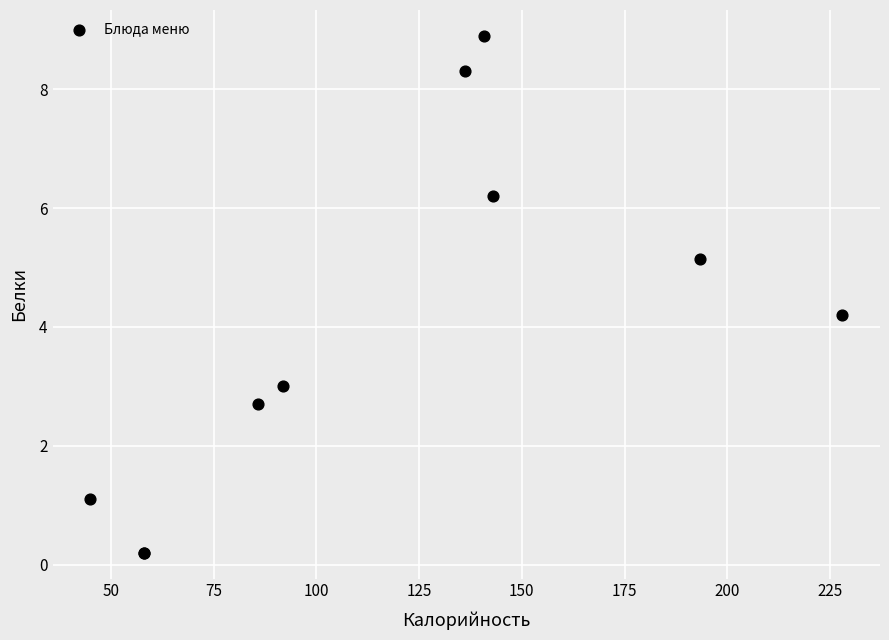

What Y value in the scatter plot is closest to 4?

4.2